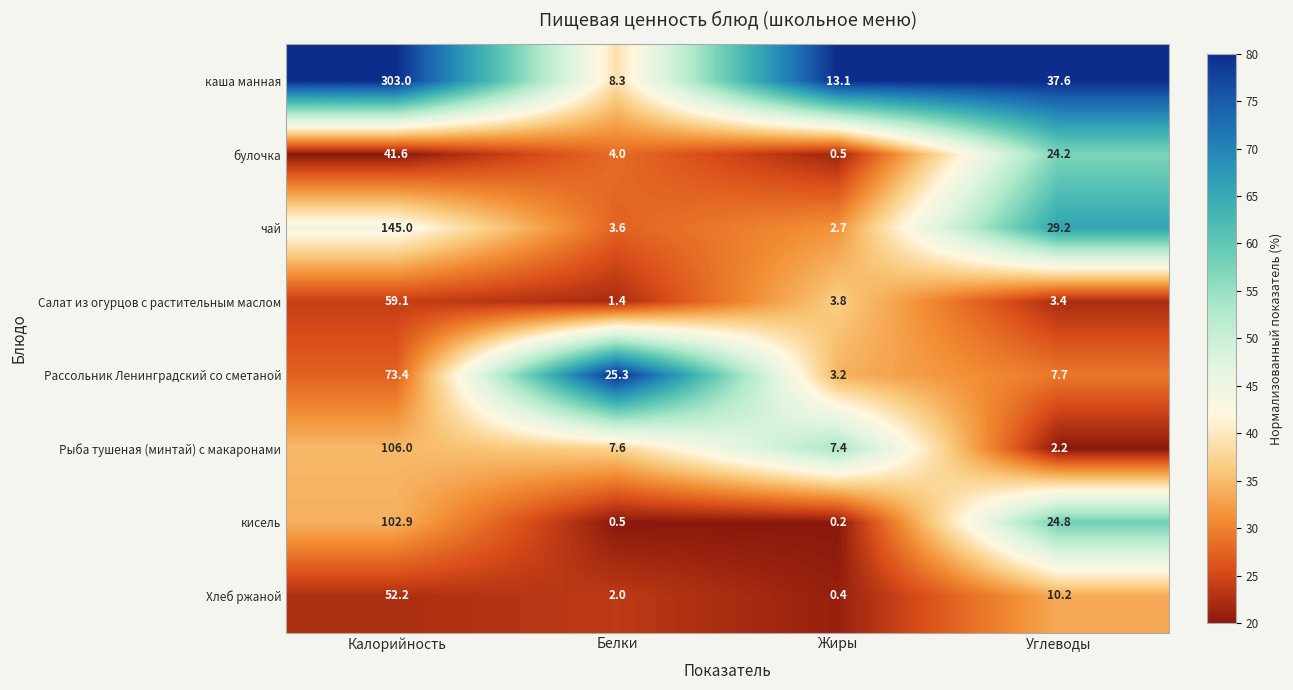

What is the sum of the Рыба тушеная (минтай) с макаронами values at Жиры and Углеводы?

9.6